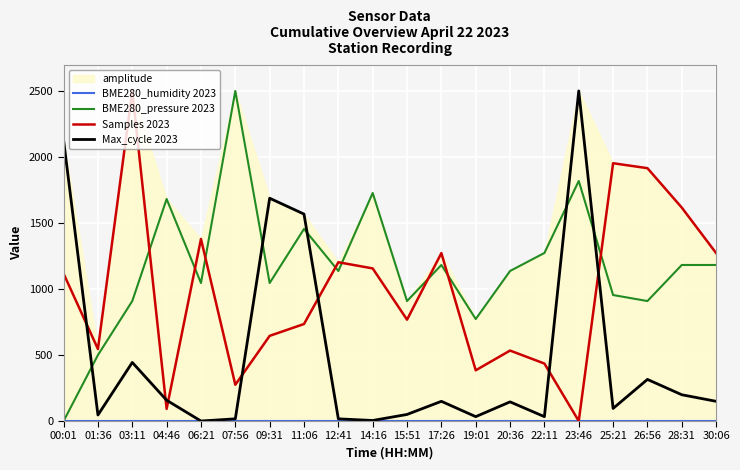

True or false: BME280_humidity 2023 has more than 2 interior local peaks.

False